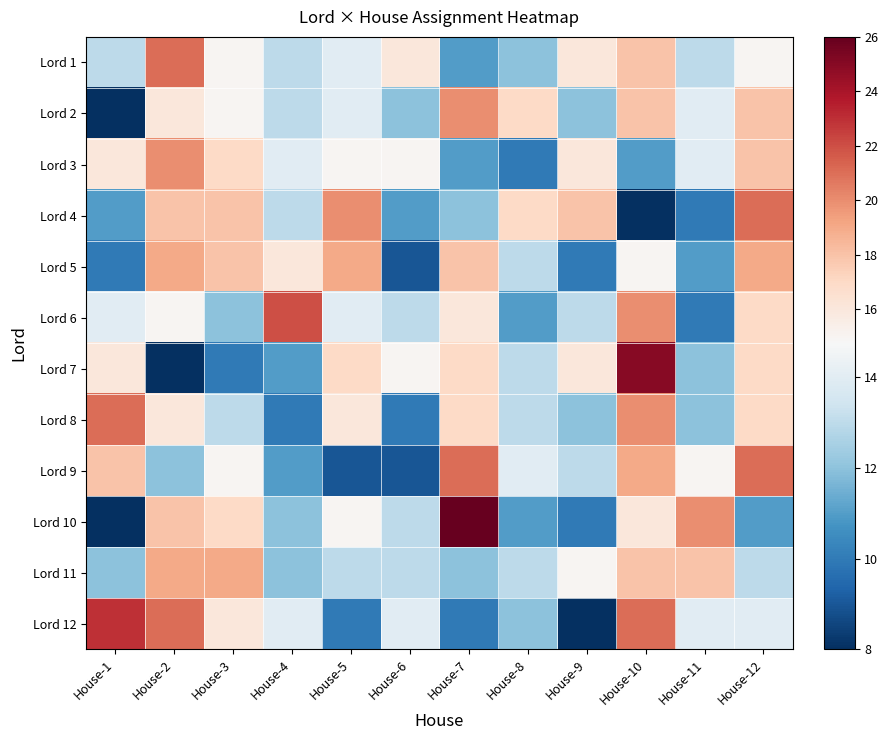

Which series has the widest spread of values?

Lord 10